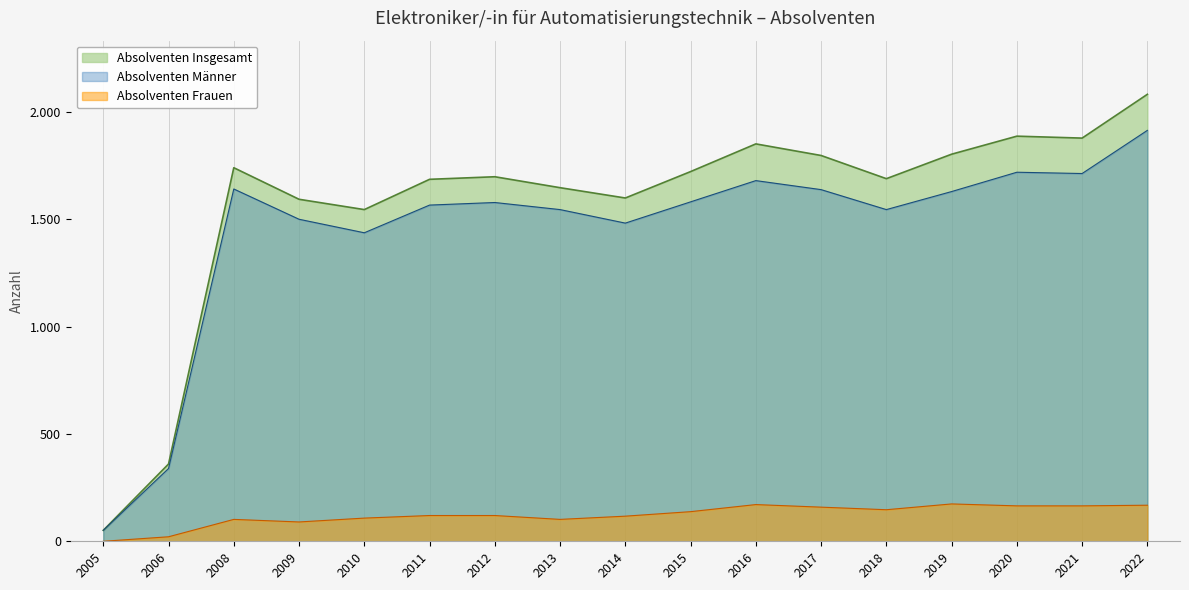

At which label does Absolventen Frauen first exceed 120?

2015